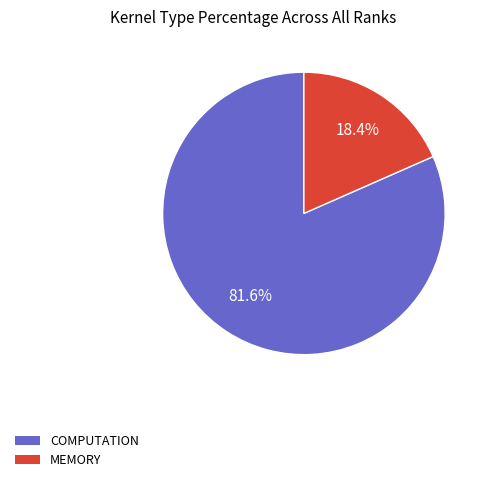

Is there a majority slice in this chart?

Yes